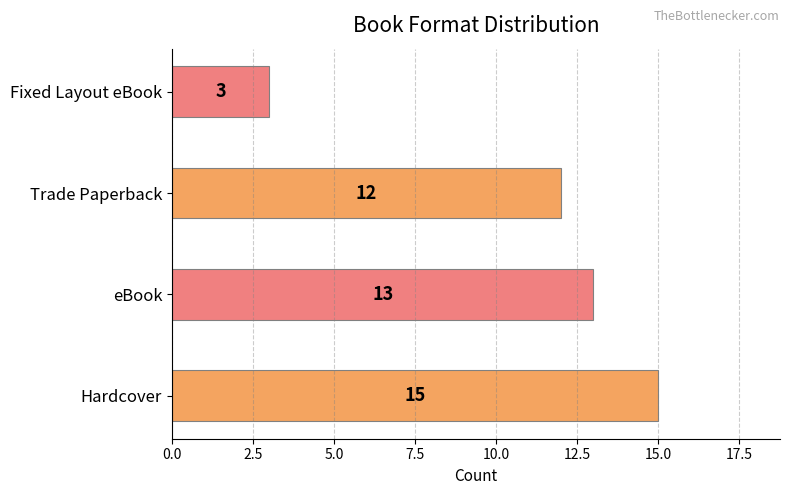

How many data points does each series have?

4